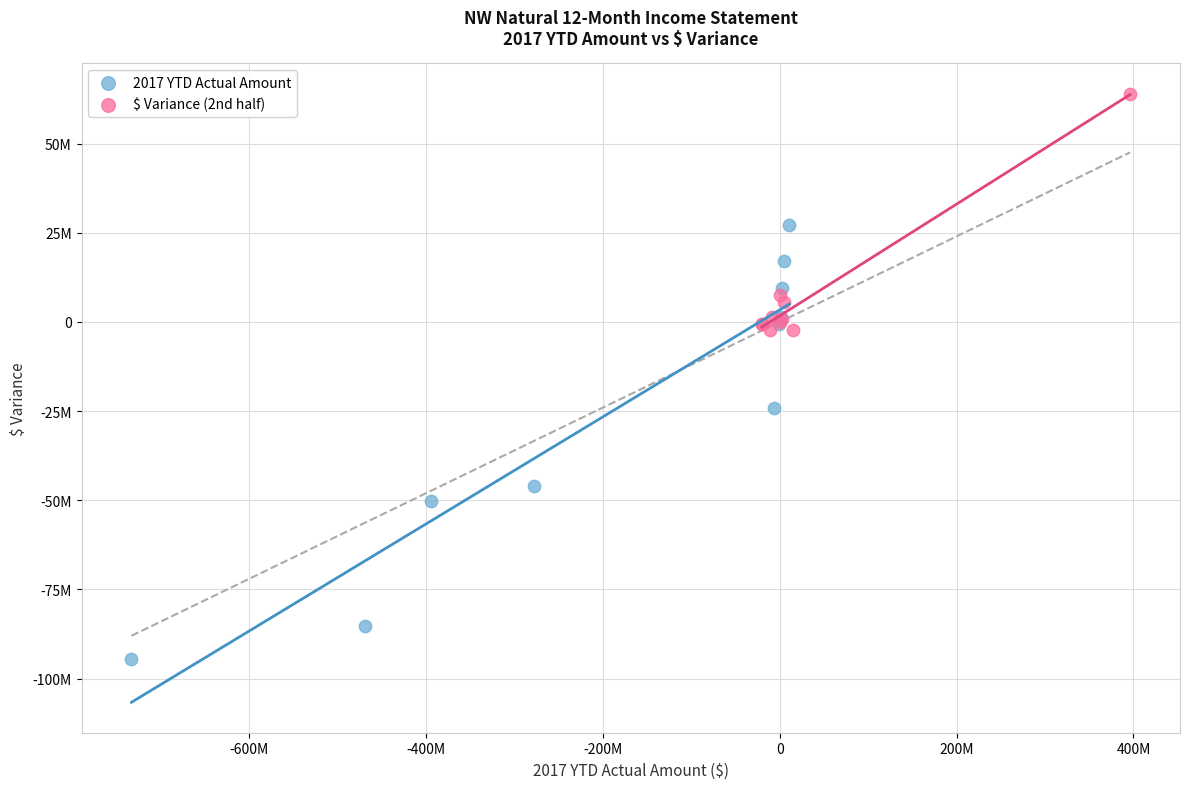

What are all the series names shown in the legend?

2017 YTD Actual Amount, $ Variance (2nd half)